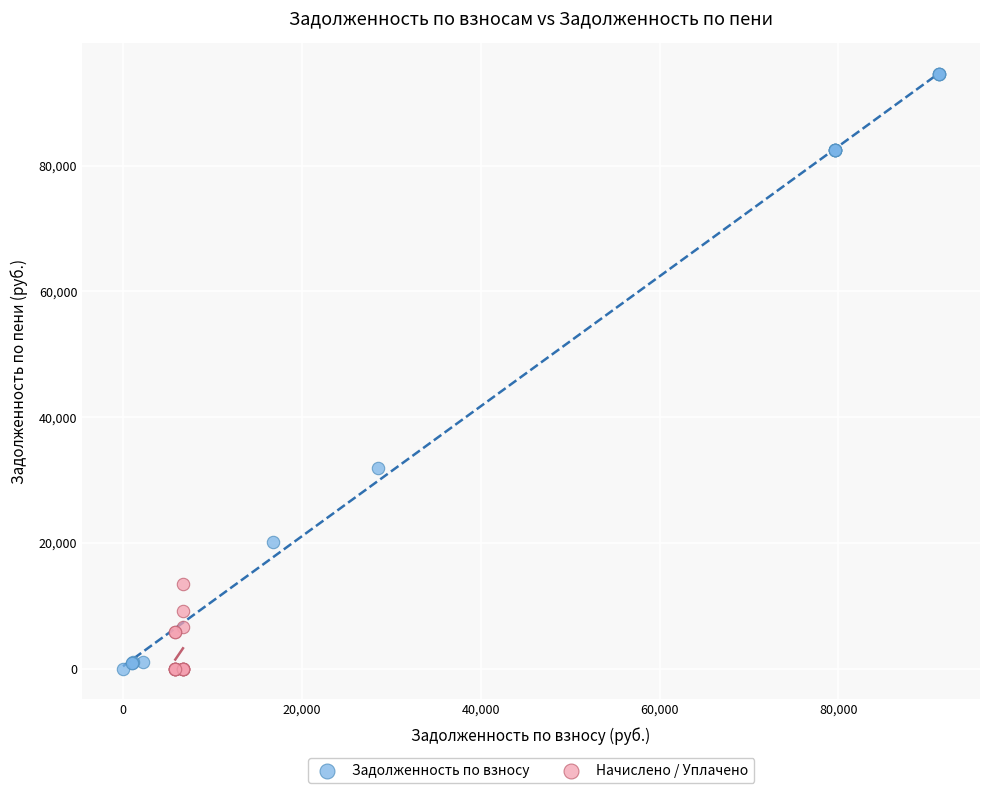

Which series reaches the maximum Y coordinate?

Задолженность по взносу